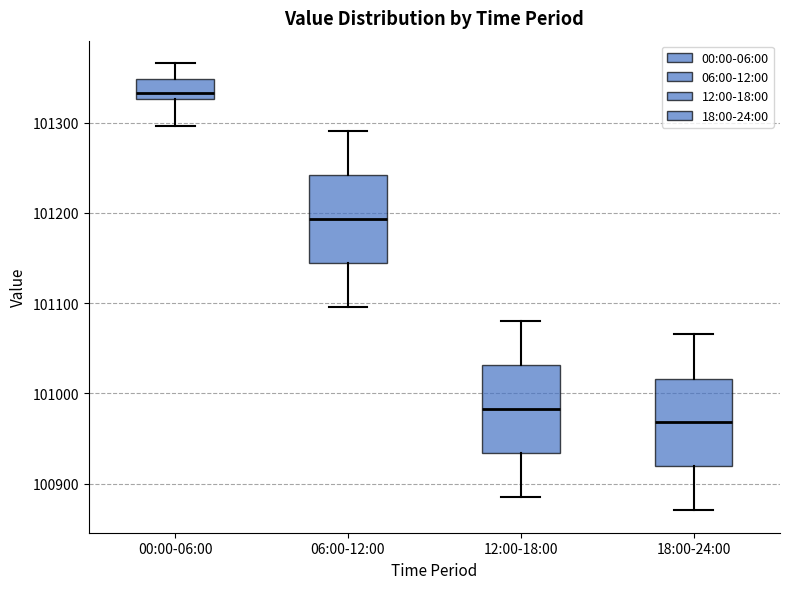

Where does the median line of the box for 18:00-24:00 sit on the y-axis? The values are not printed on the chart, so give them approximately, as read against the axis.

100970